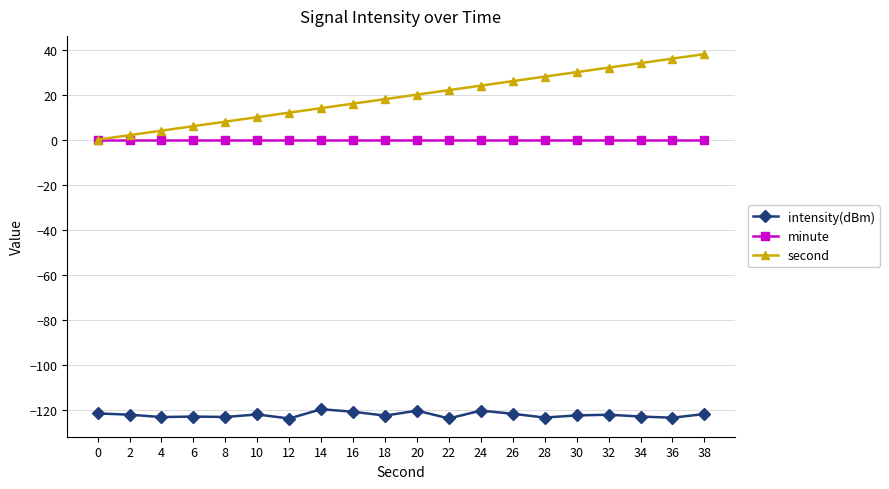

Which series has the largest range (max minus min)?

second